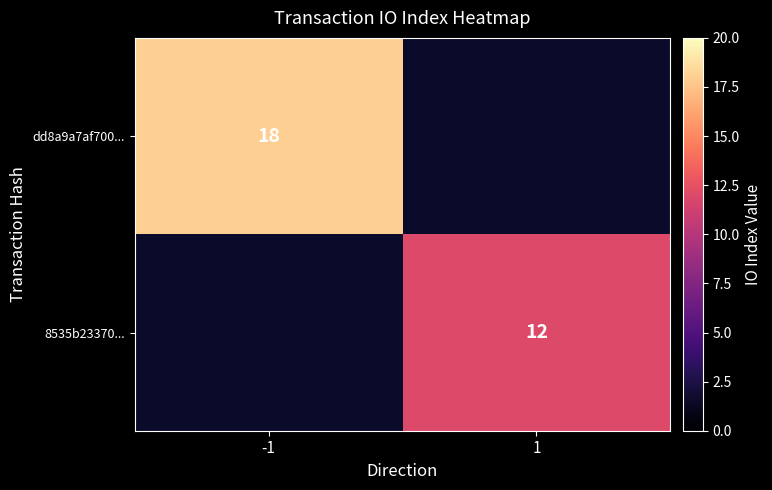

Is it true that dd8a9a7af700... equals 18 at -1?

True